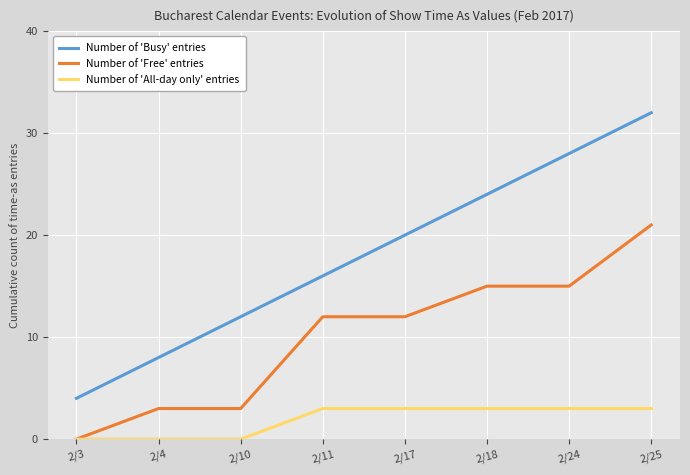

True or false: Number of 'Busy' entries and Number of 'Free' entries intersect in this chart.

False